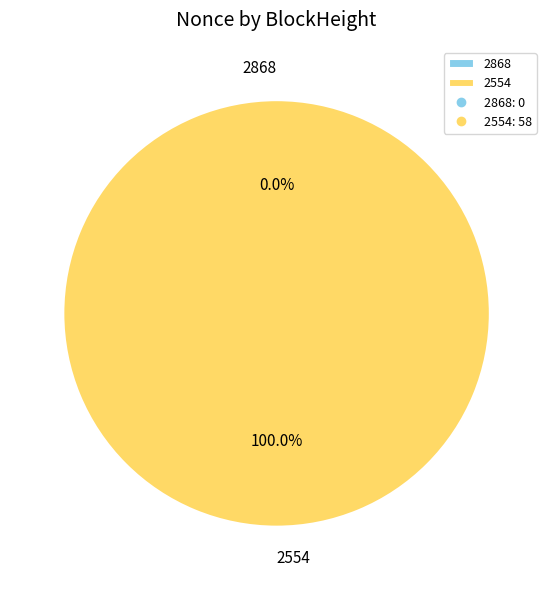

Which has a higher value, 2554 or 2868?

2554